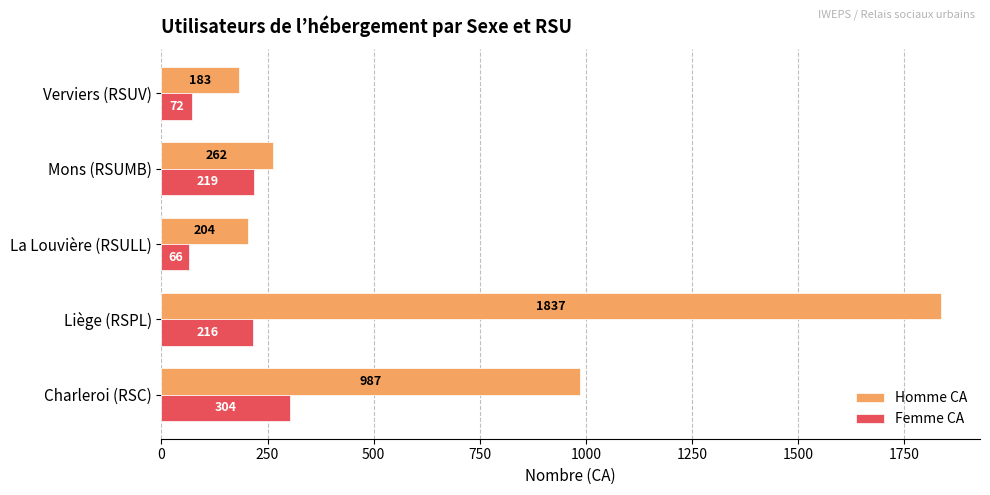

At which label does Homme CA reach its peak?

Liège (RSPL)